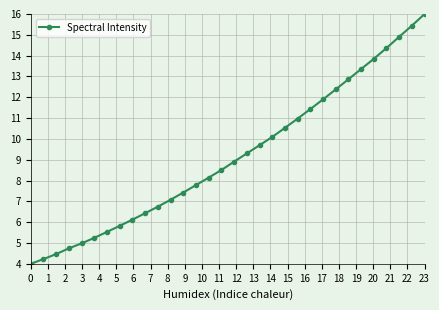

What is the value of the 30th point from the left?

14.9